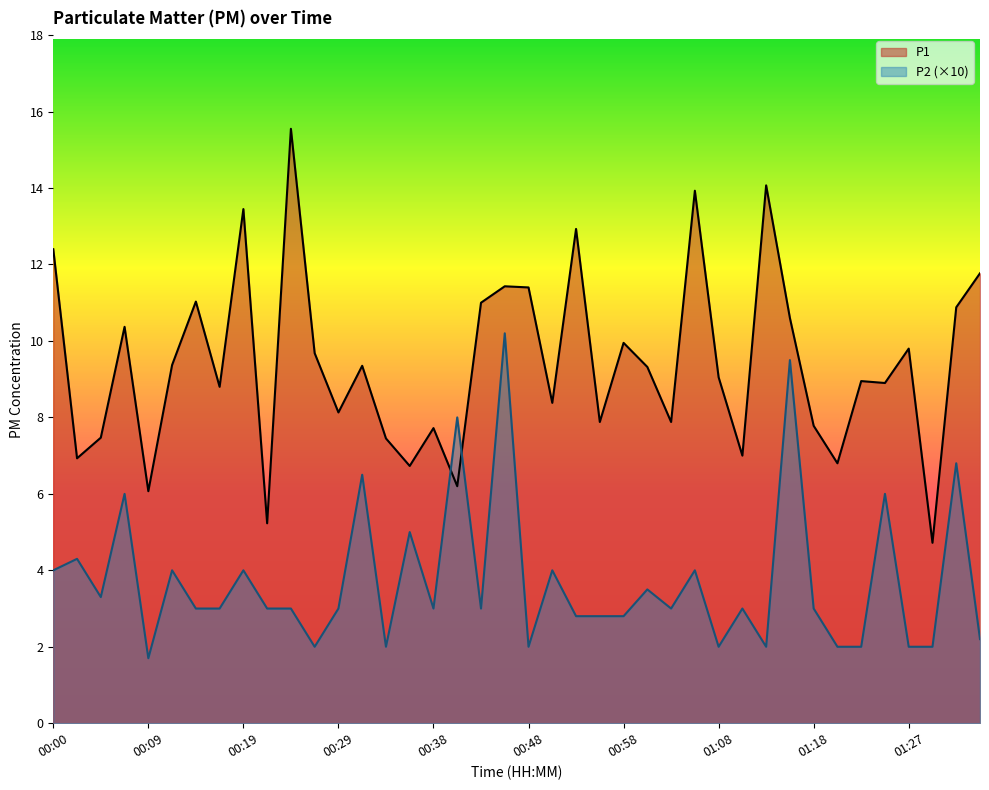

Reading left to right, list all the values displayed in this chart.

P1: 00:00=12.4	00:02=6.9	00:04=7.5	00:07=10.4	00:09=6.1	00:12=9.4	00:14=11.0	00:17=8.8	00:19=13.4	00:21=5.2	00:24=15.6	00:26=9.7	00:29=8.1	00:31=9.3	00:34=7.5	00:36=6.7	00:38=7.7	00:41=6.2	00:43=11.0	00:46=11.4	00:48=11.4	00:51=8.4	00:53=12.9	00:56=7.9	00:58=9.9	01:01=9.3	01:03=7.9	01:05=13.9	01:08=9.1	01:10=7.0	01:13=14.1	01:15=10.6	01:18=7.8	01:20=6.8	01:22=8.9	01:25=8.9	01:27=9.8	01:30=4.7	01:32=10.9	01:35=11.8
P2: 00:00=4.0	00:02=4.3	00:04=3.3	00:07=6.0	00:09=1.7	00:12=4.0	00:14=3.0	00:17=3.0	00:19=4.0	00:21=3.0	00:24=3.0	00:26=2.0	00:29=3.0	00:31=6.5	00:34=2.0	00:36=5.0	00:38=3.0	00:41=8.0	00:43=3.0	00:46=10.2	00:48=2.0	00:51=4.0	00:53=2.8	00:56=2.8	00:58=2.8	01:01=3.5	01:03=3.0	01:05=4.0	01:08=2.0	01:10=3.0	01:13=2.0	01:15=9.5	01:18=3.0	01:20=2.0	01:22=2.0	01:25=6.0	01:27=2.0	01:30=2.0	01:32=6.8	01:35=2.2